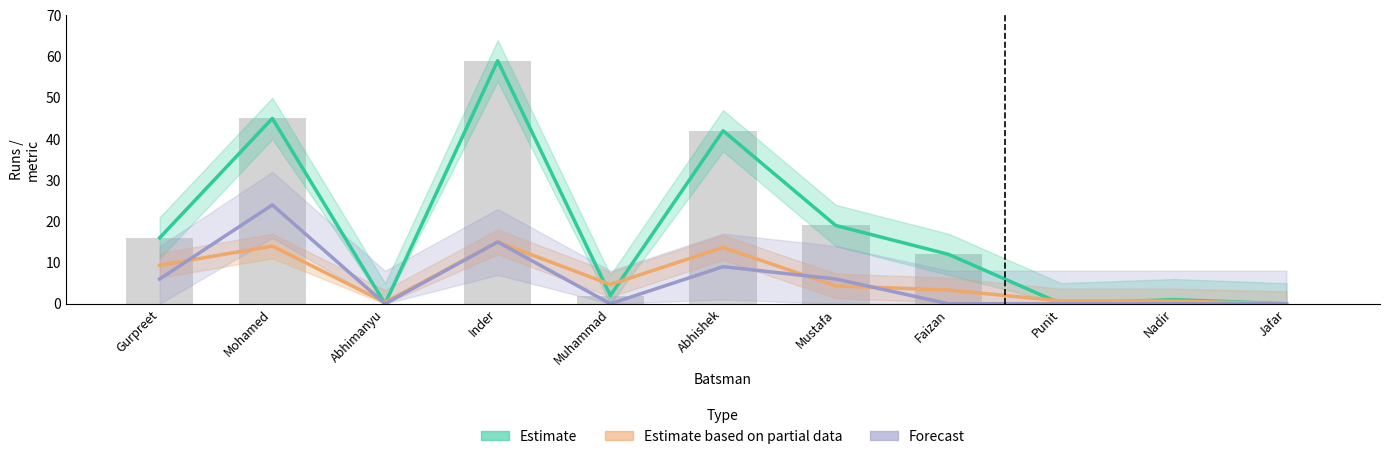

Is the value of Estimate at Mohamed greater than the value of Forecast at Abhishek?

Yes